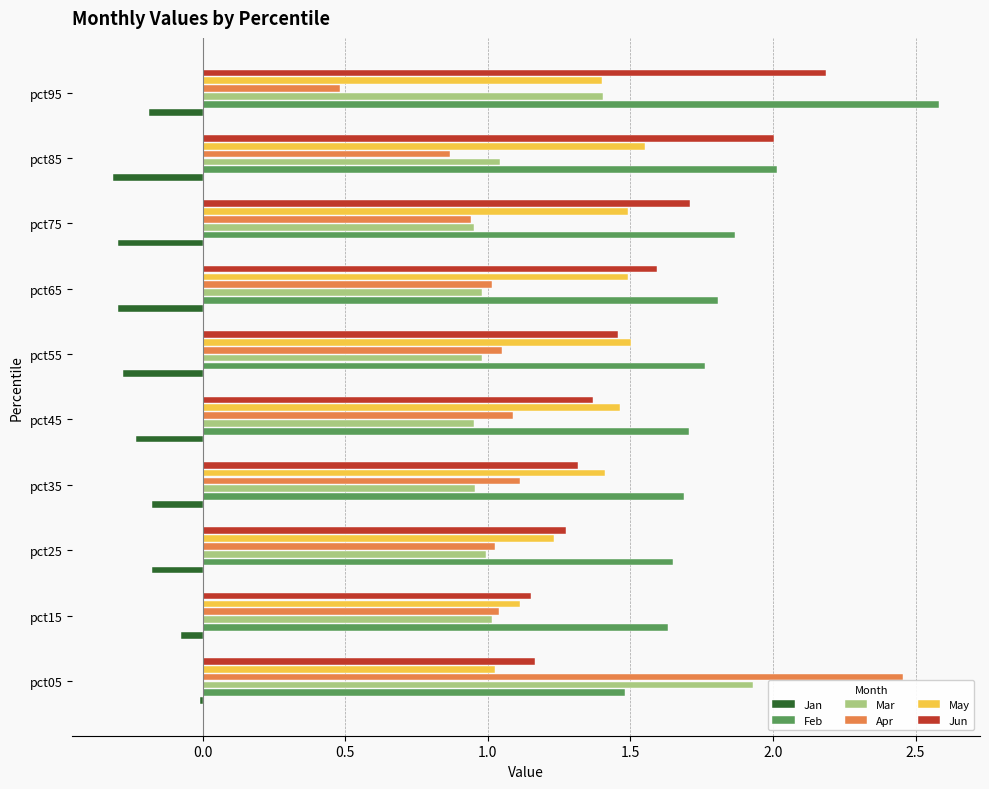

What is the maximum value shown in the chart?

2.6